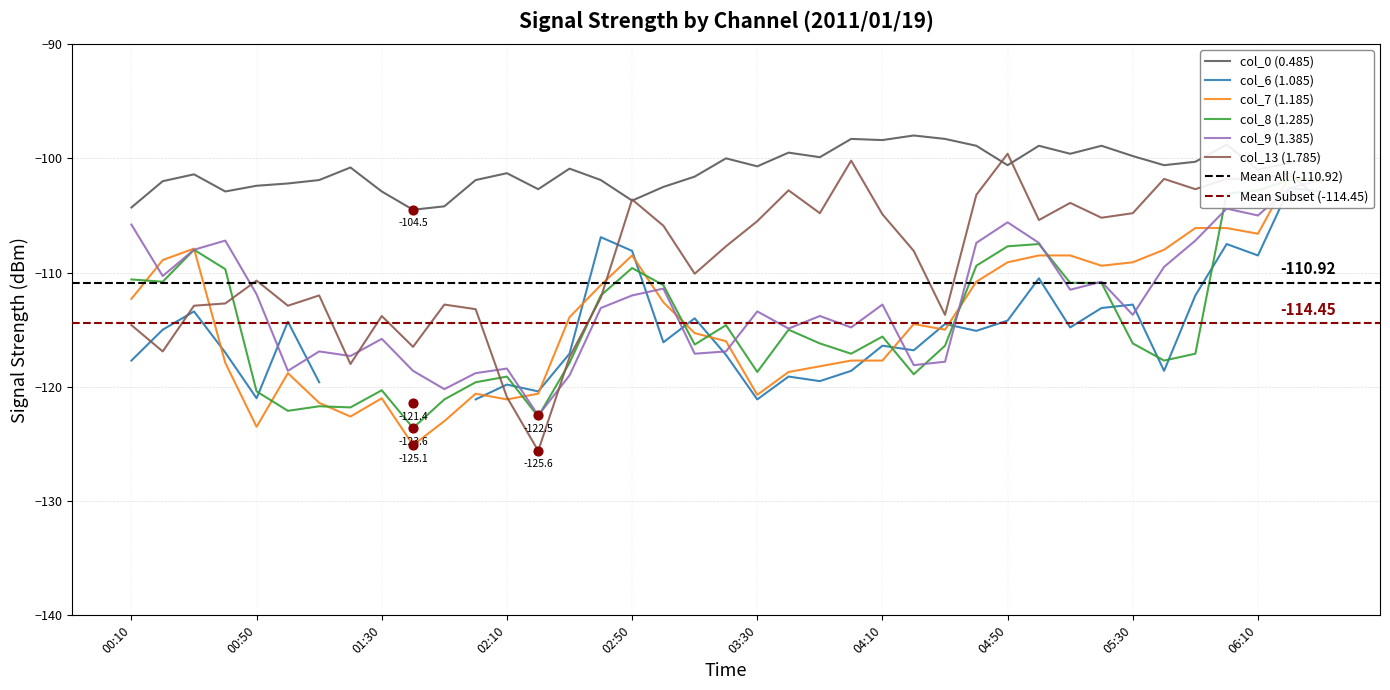

Is the value of col_8 at 04:20 greater than the value of col_0 at 04:00?

No